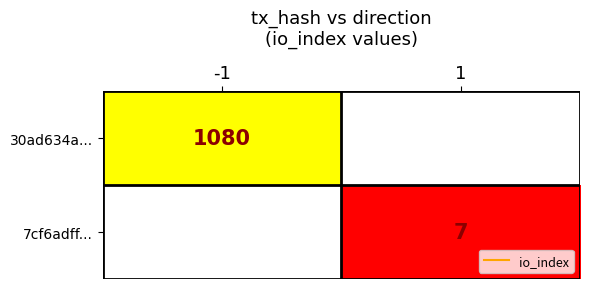

What is the maximum value shown in the chart?

1080.0